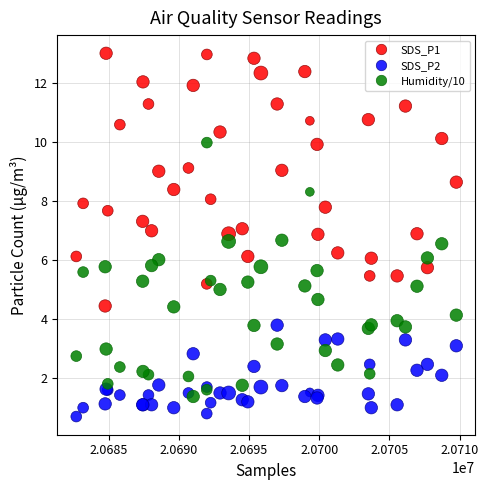

What is the X range (max minus min) for the scatter plot?

27051.0